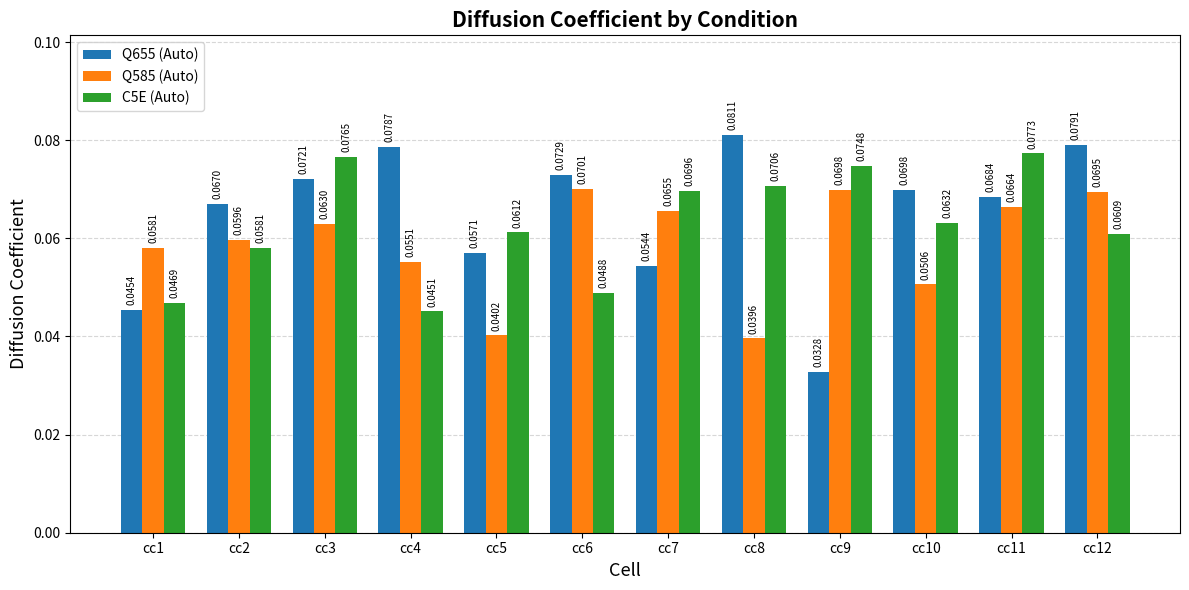

Is the value of C5E (Auto) at cc7 greater than the value of Q585 (Auto) at cc2?

Yes